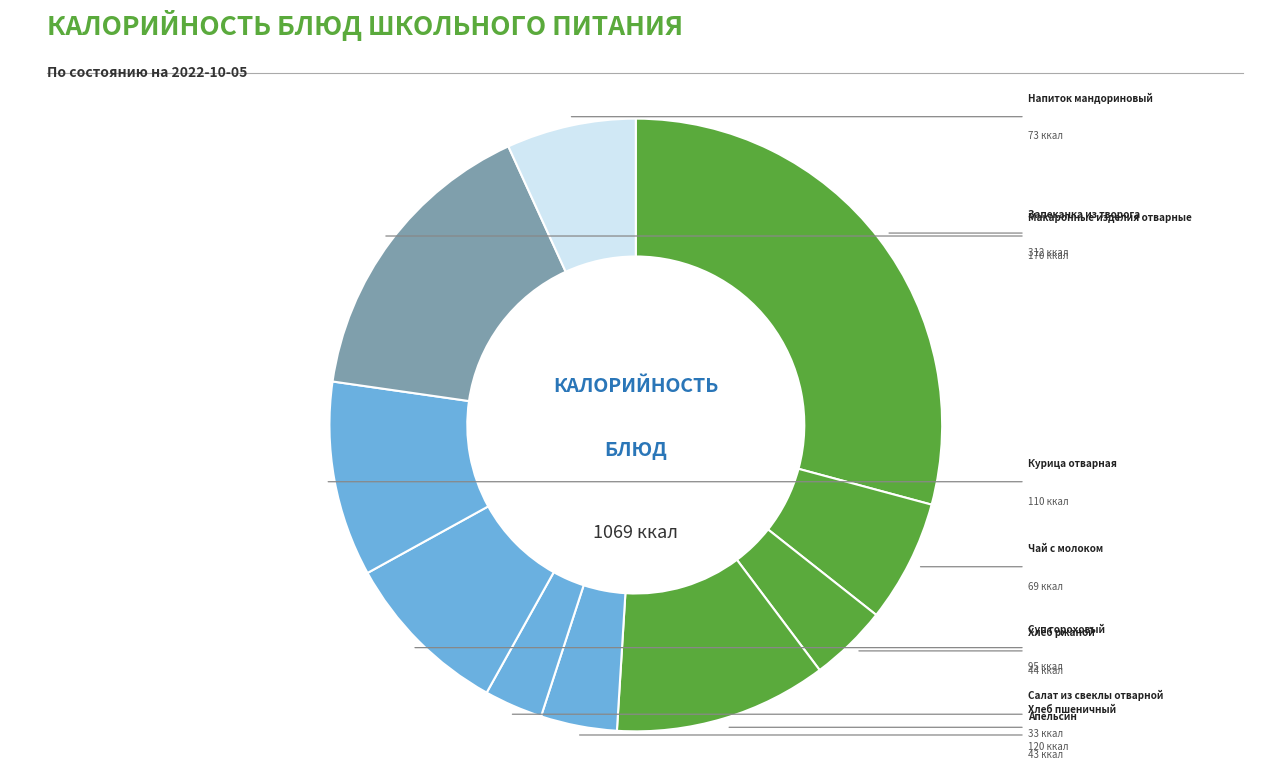

Is Хлеб ржаной the majority of the pie?

No